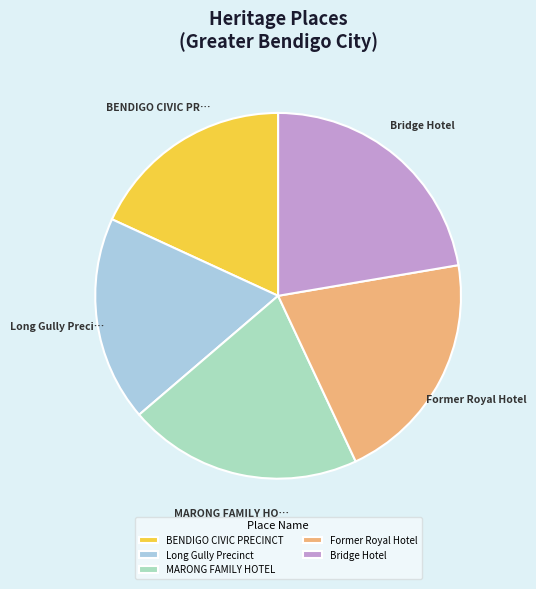

What is the largest slice in the pie chart?

Bridge Hotel